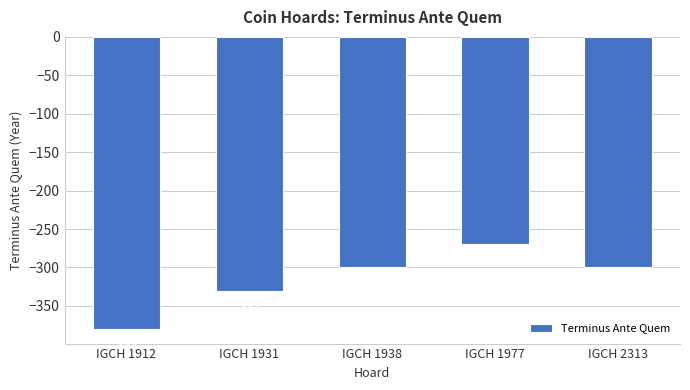

What is the value of the 3rd bar from the left?

-300